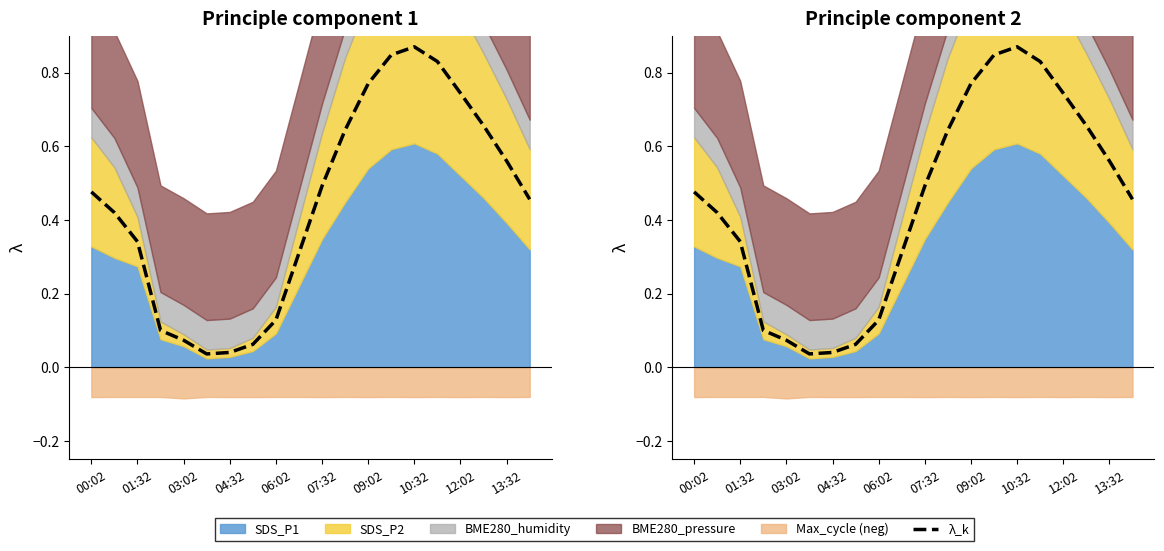

How many data points does each series have?

20